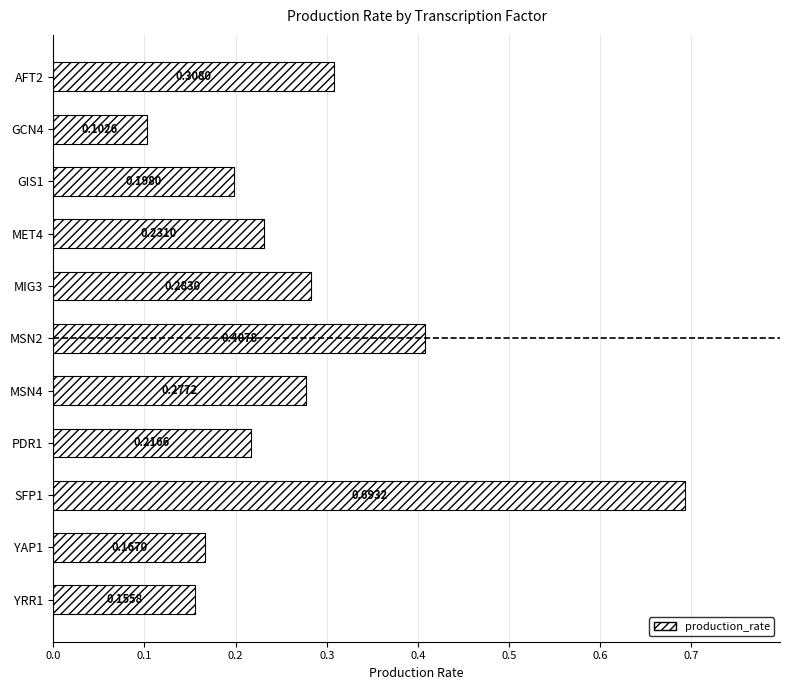

What is the sum of all values?

3.0